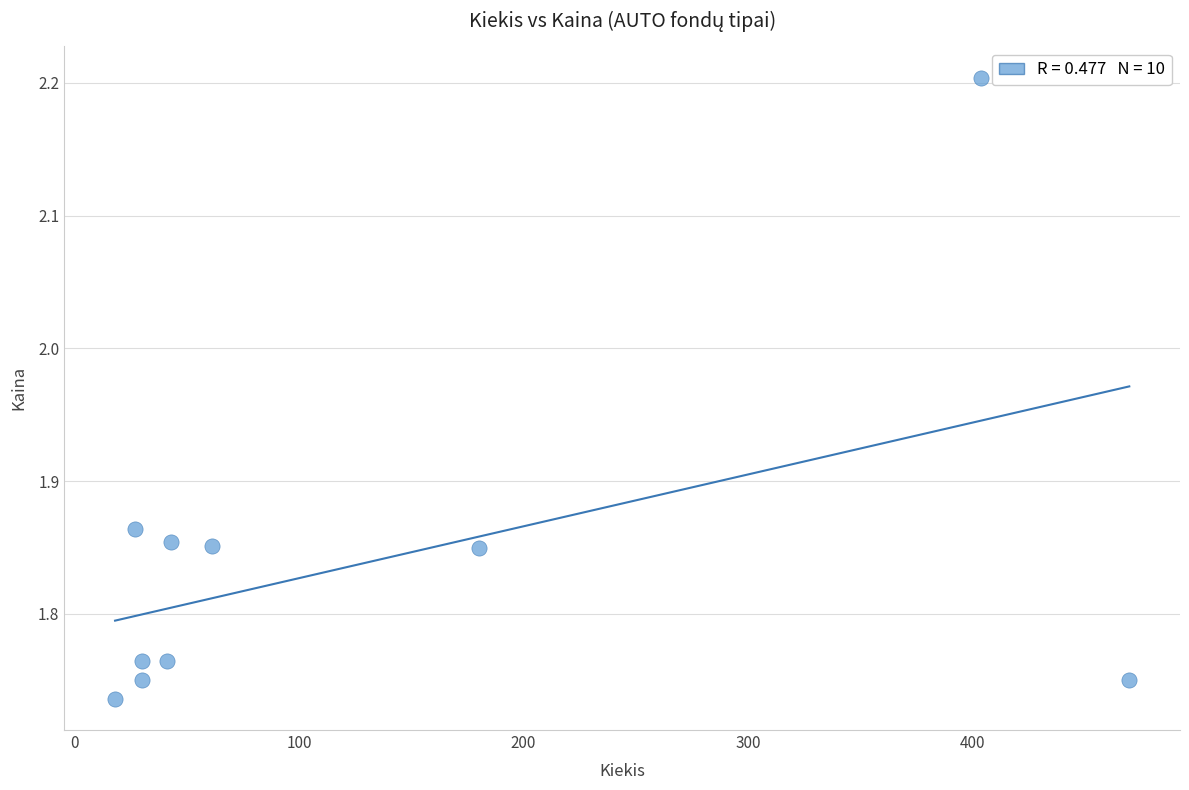

What is the range of X values (max minus min)?

452.0